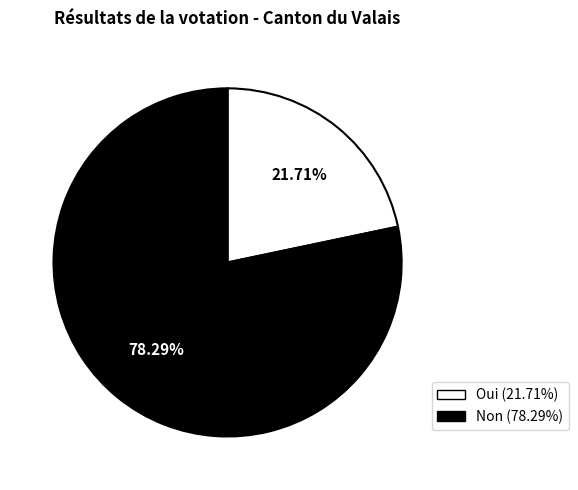

What is the smallest slice in the pie chart?

Oui